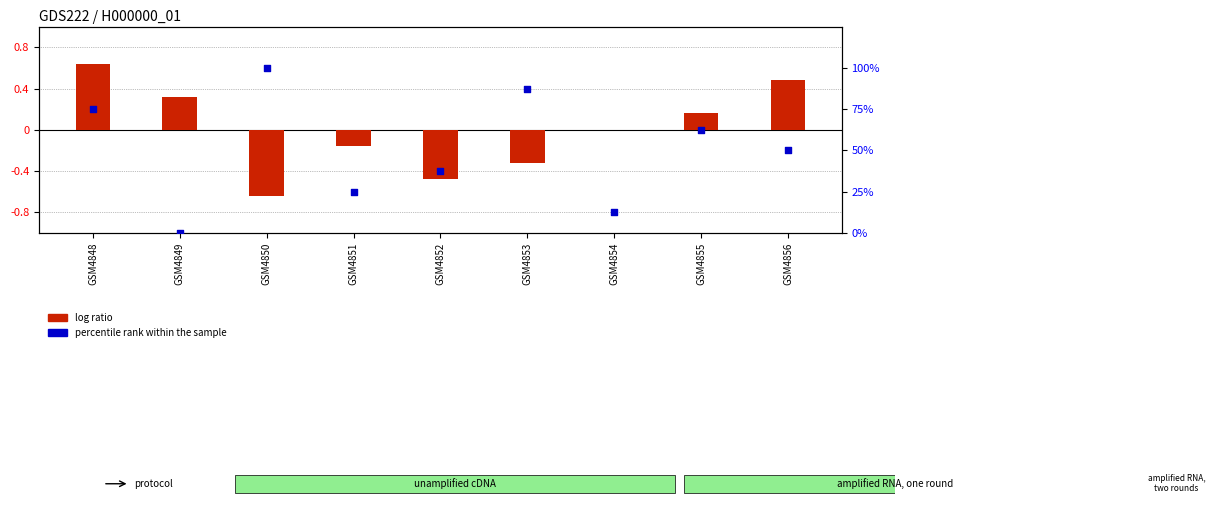

At which category is the sum across all series the highest?

GSM4850